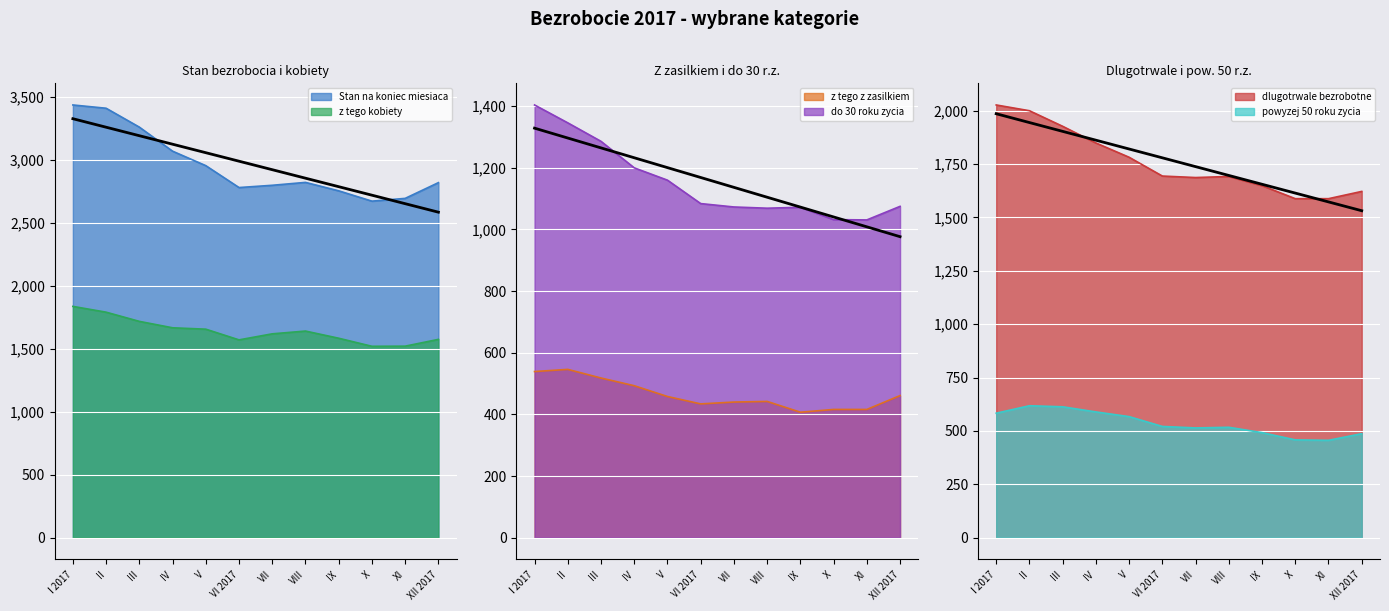

At which label does the data first exceed 1779?

I 2017